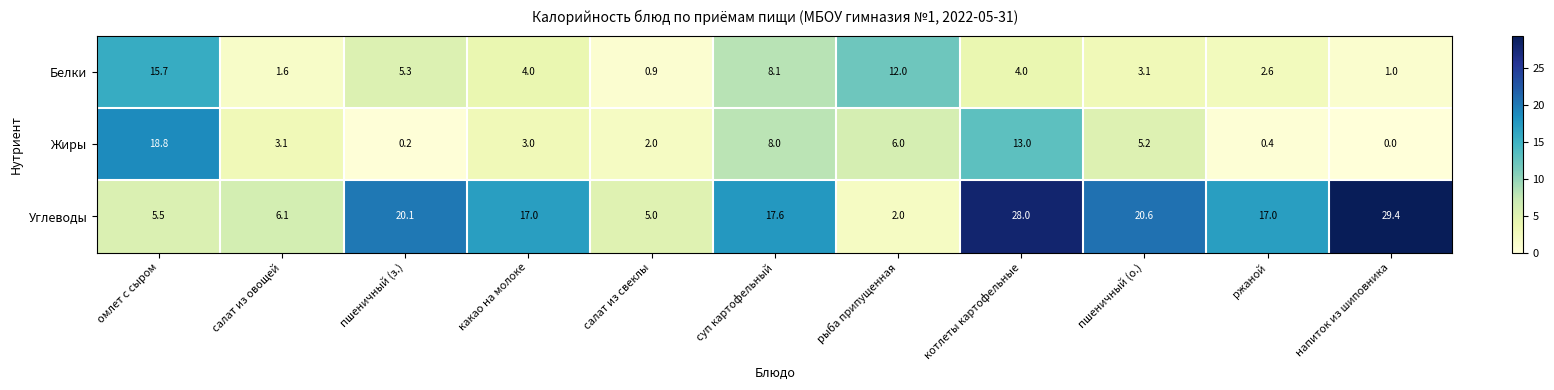

At which category is the sum across all series the highest?

котлеты картофельные